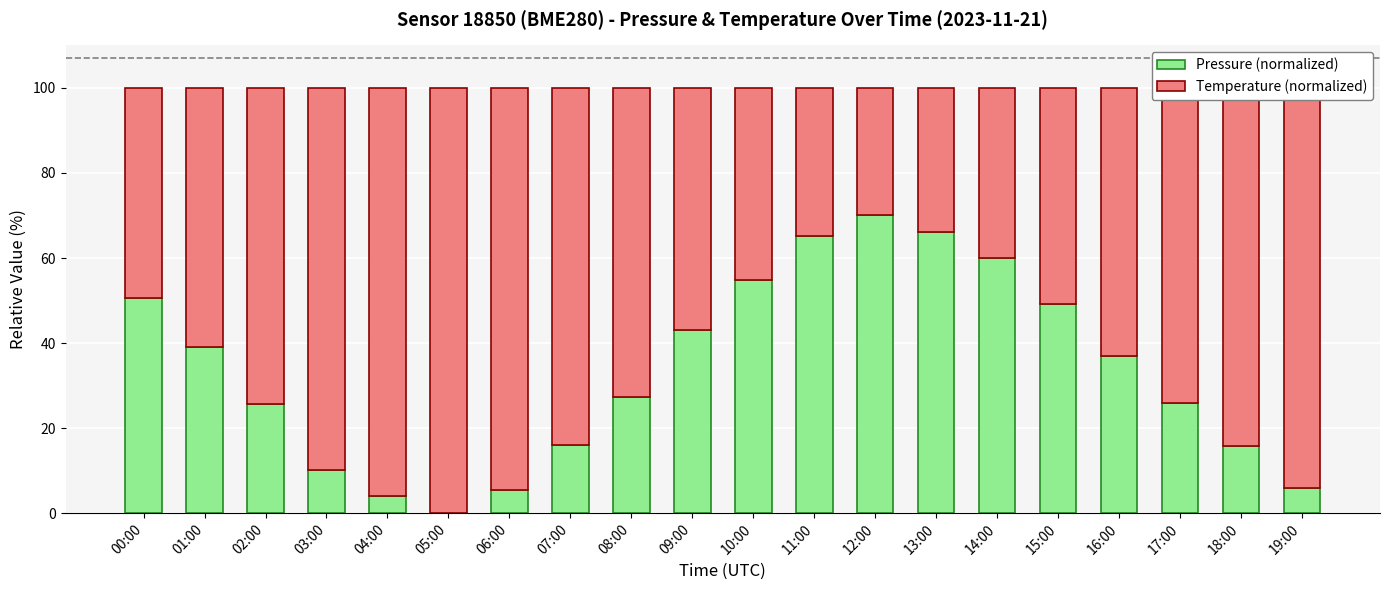

How many values in the Pressure (normalized) series exceed 36?

10